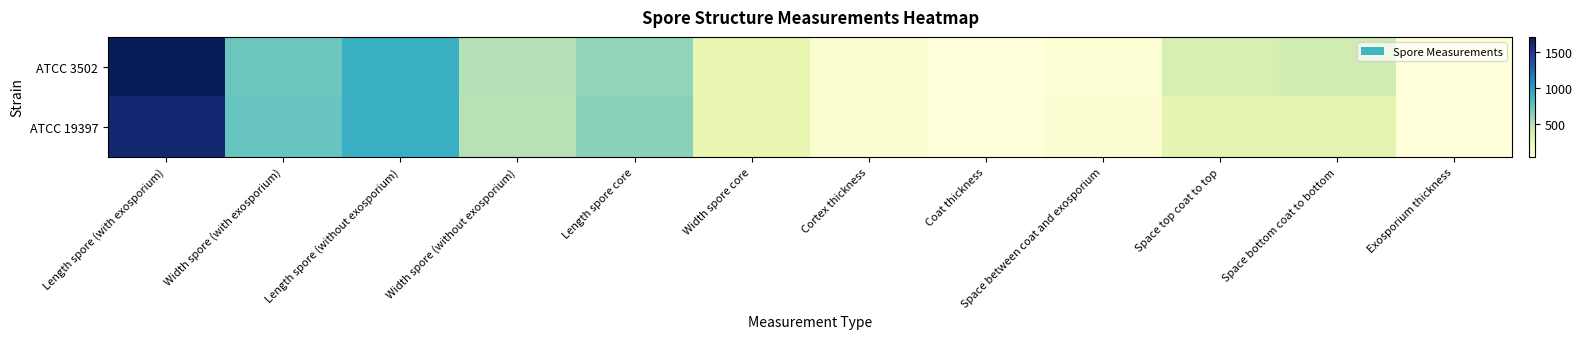

What is the greatest value displayed?

1715.6